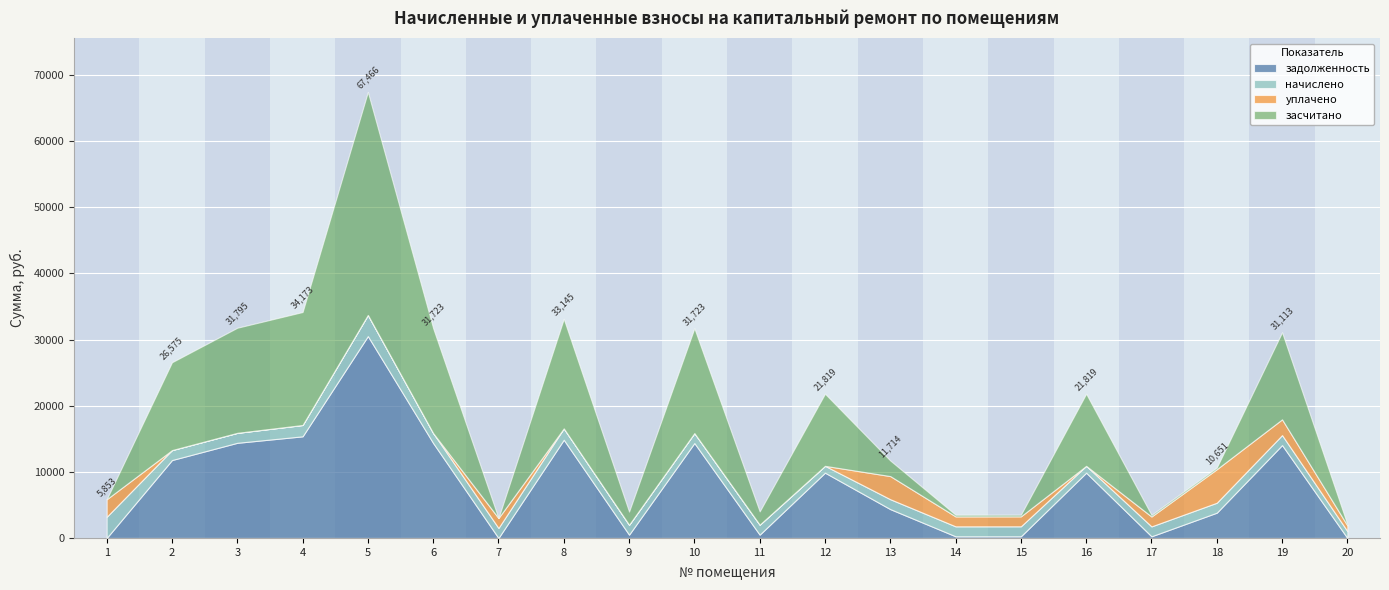

The value of задолженность at 3 is 8242.1. True or false?

False